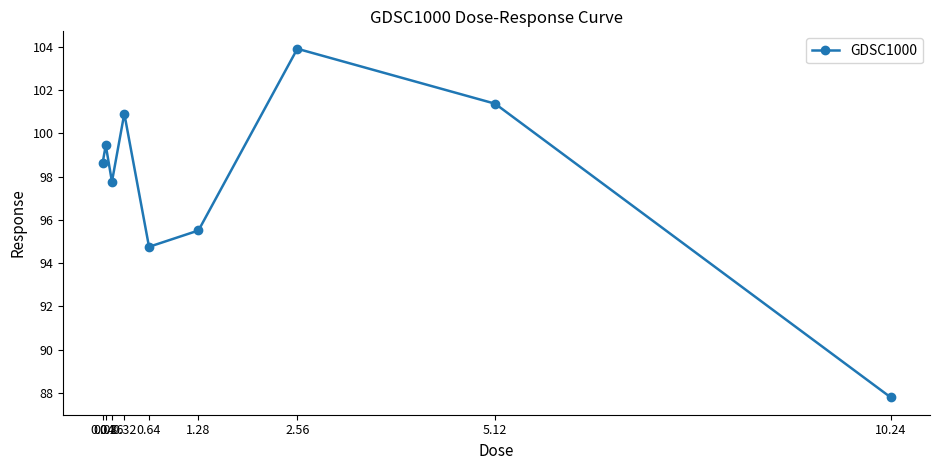

What is the label of the 9th point from the left?

10.24